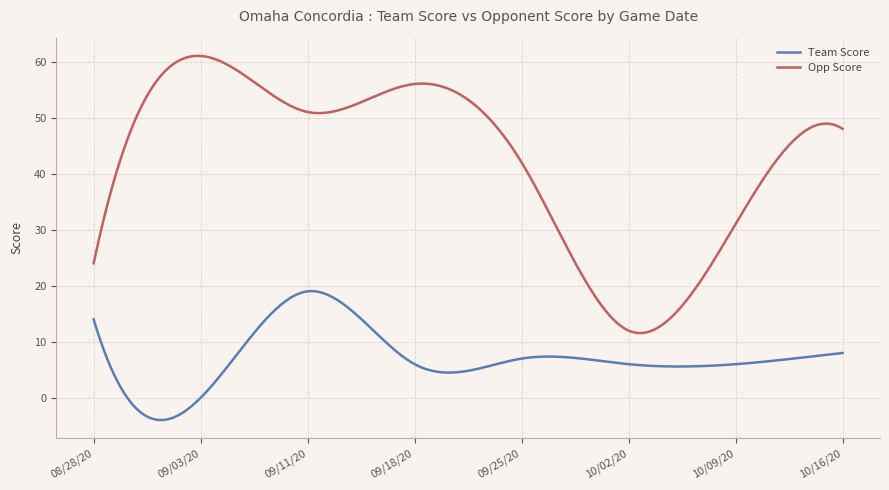

Which series has the widest spread of values?

Opp Score